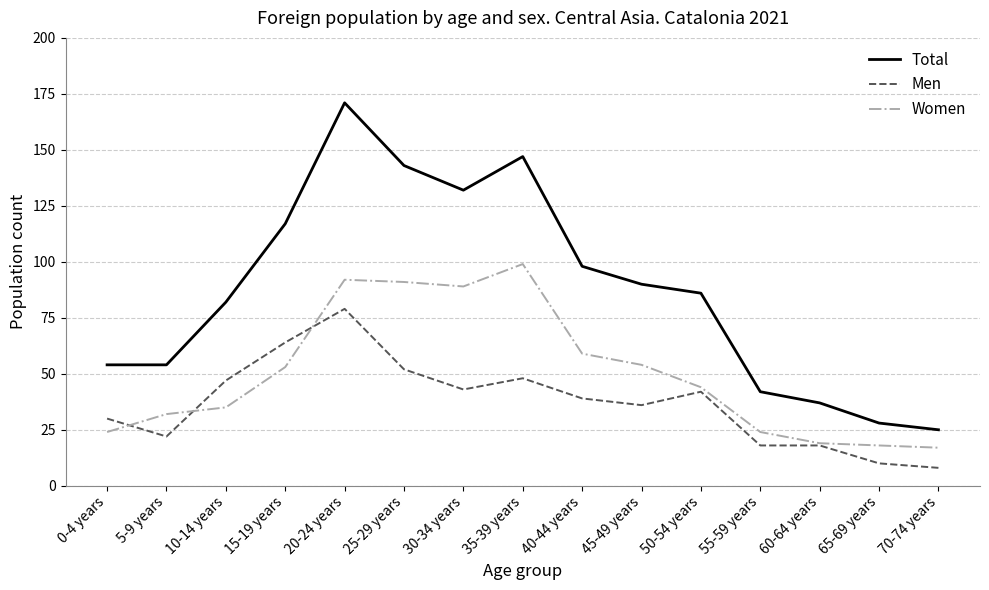

The value of Men at 20-24 years is 79. True or false?

True